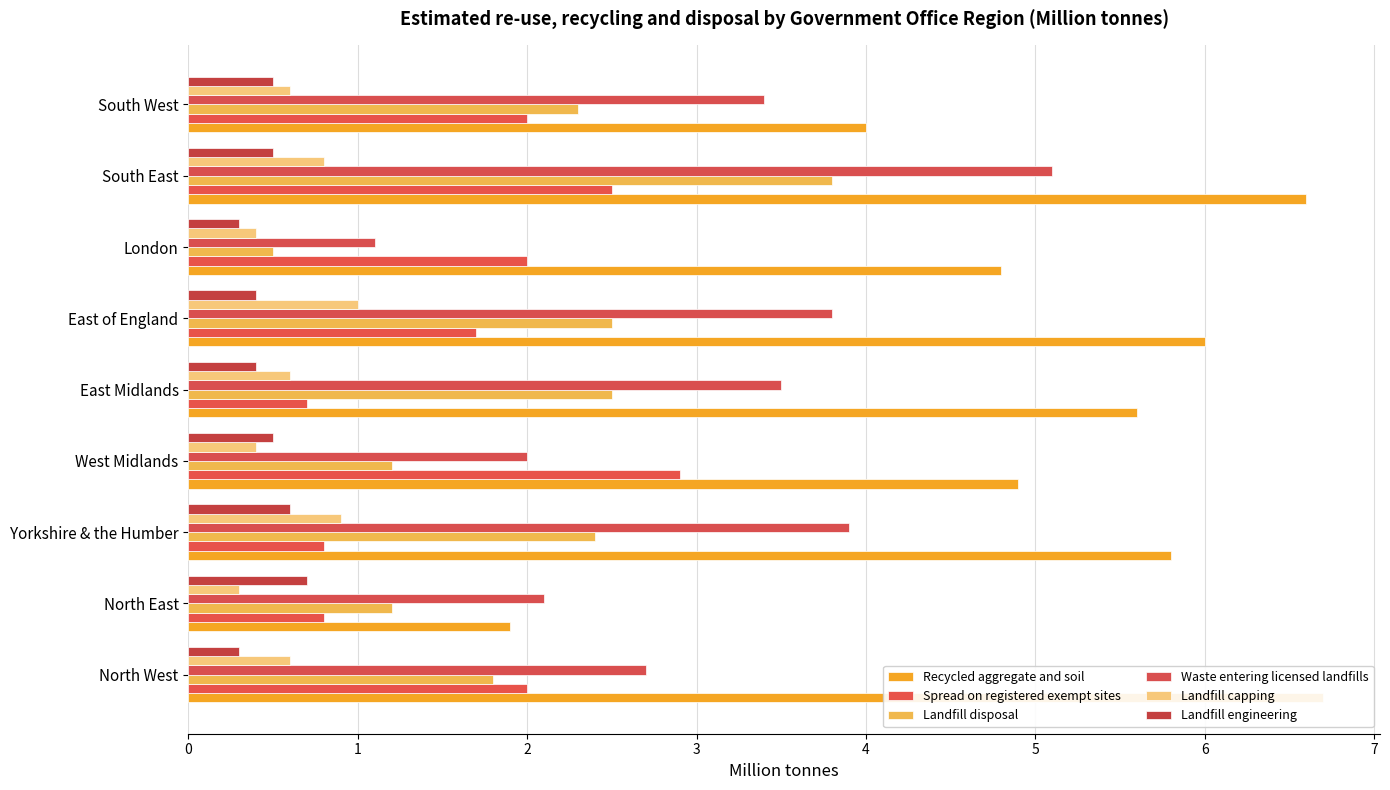

Which series has the widest spread of values?

Recycled aggregate and soil